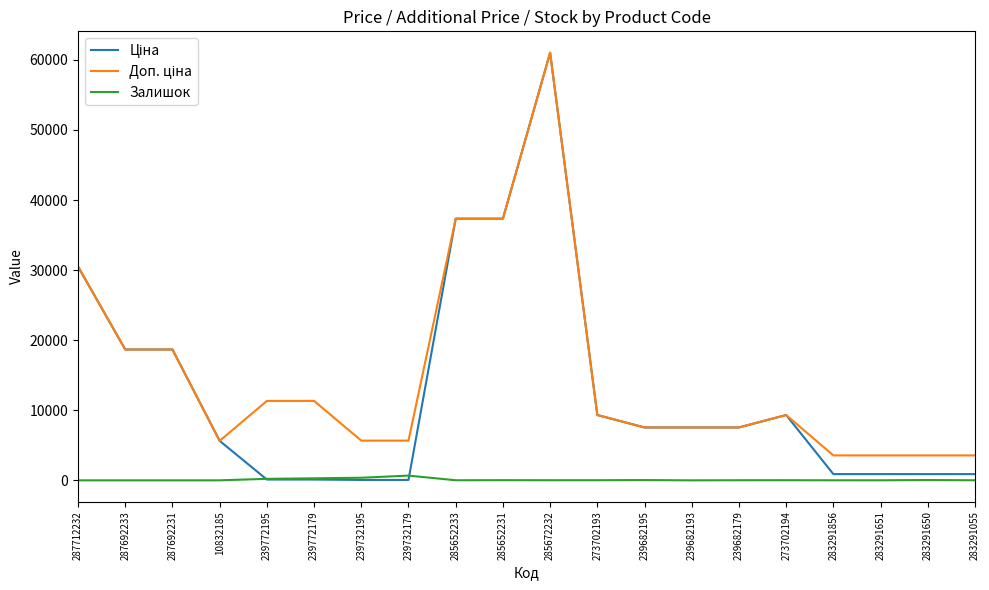

The Залишок series shows 370.0 at 239732195. True or false?

True